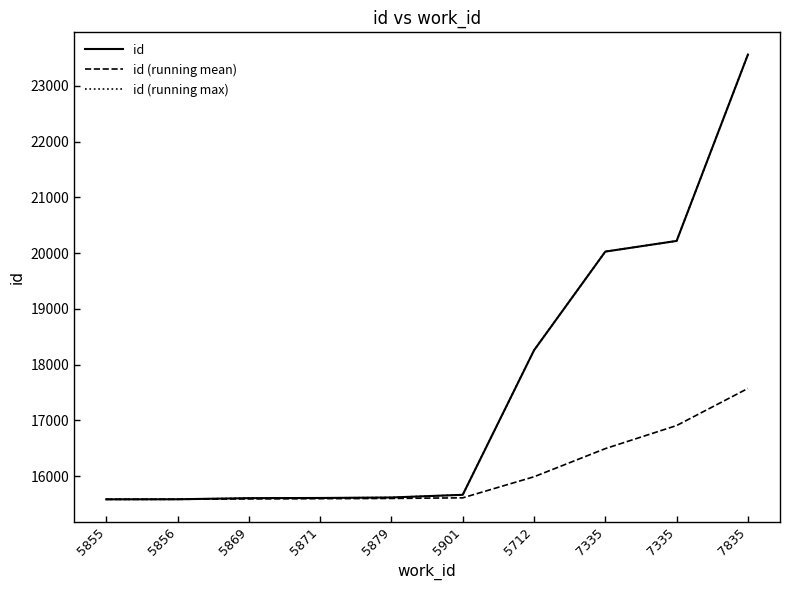

Does the chart display data point markers on the line(s)?

No